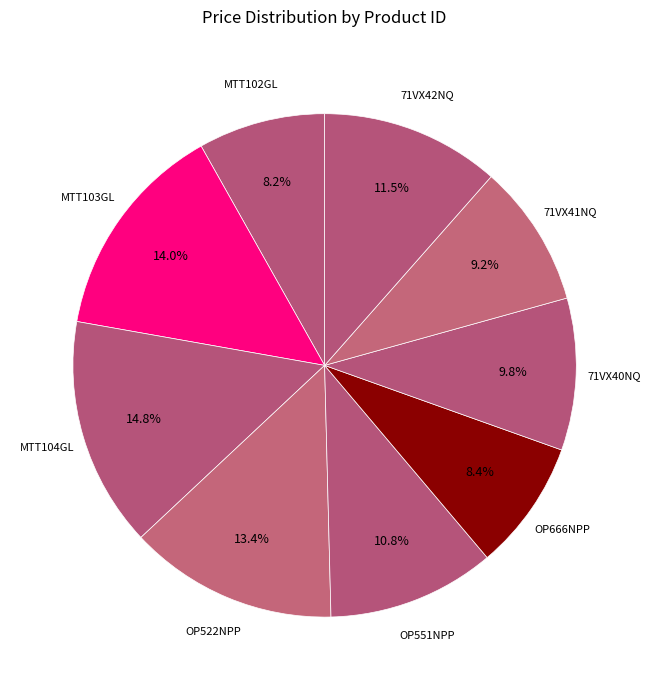

What is the ratio of the value at OP551NPP to the value at OP666NPP?

1.3